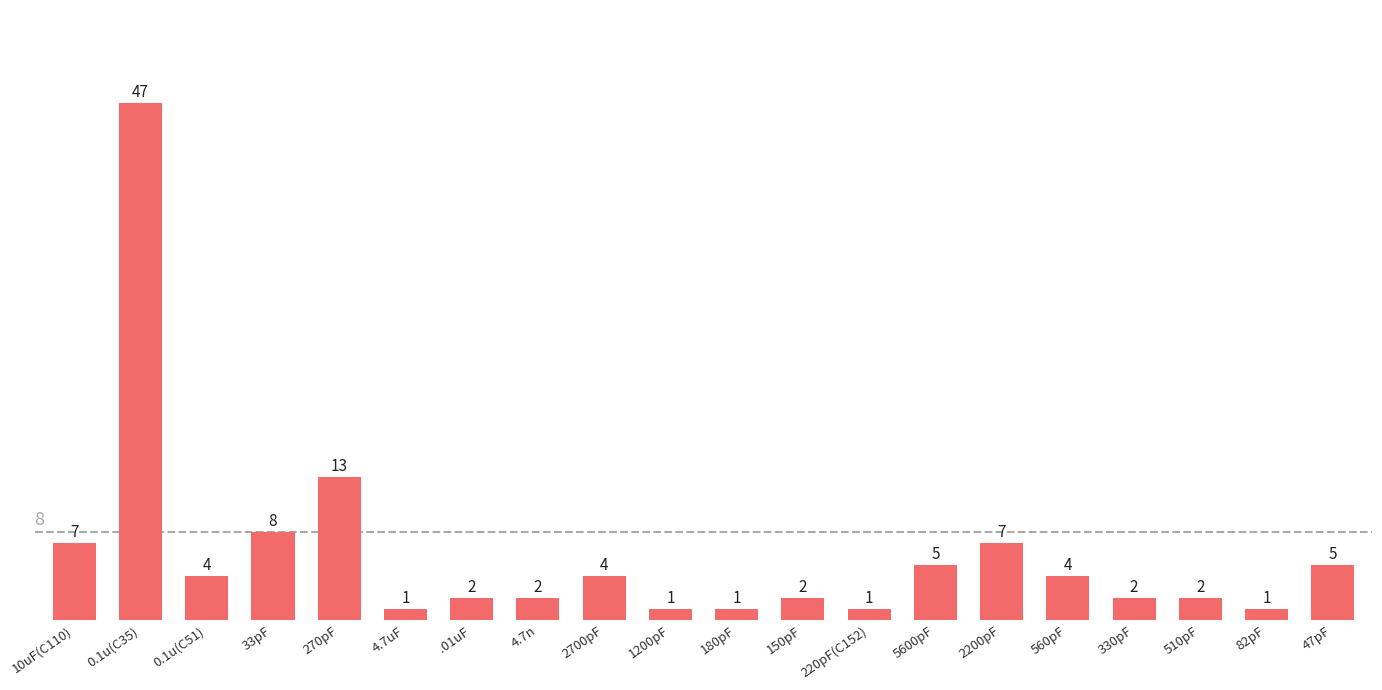

What is the difference between the values at 47pF and 1200pF?

4